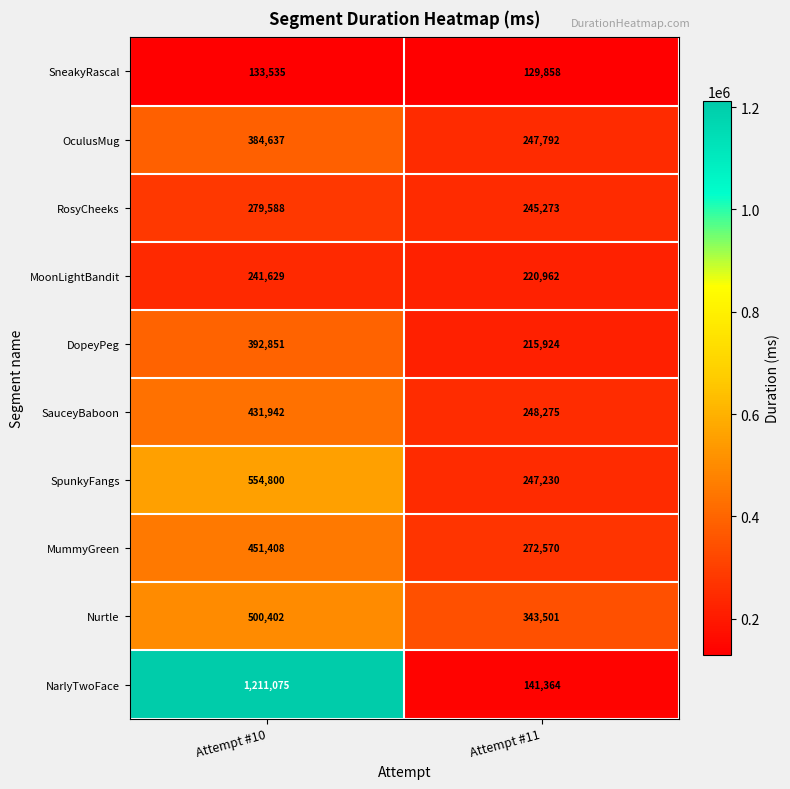

What is the difference between the highest and lowest values at Attempt #10?

1077540